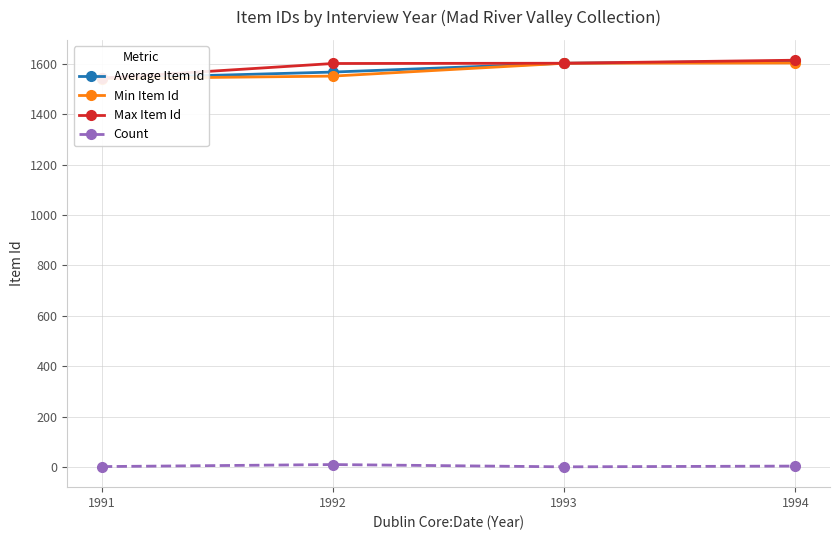

What is the approximate value of Average Item Id at 1992?

1567.0